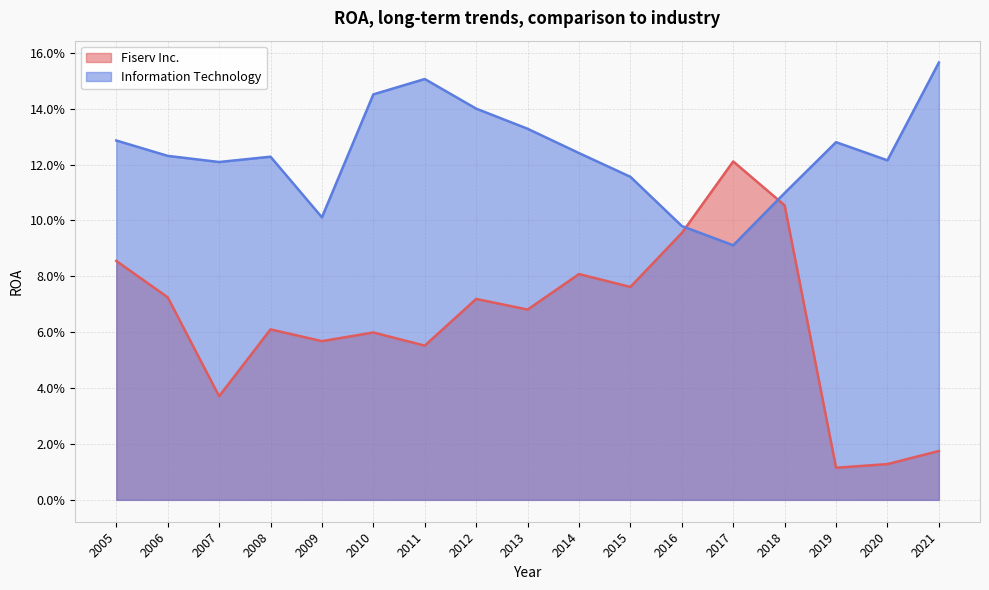

What is the value of the Information Technology point at the 13th from the left?

0.1